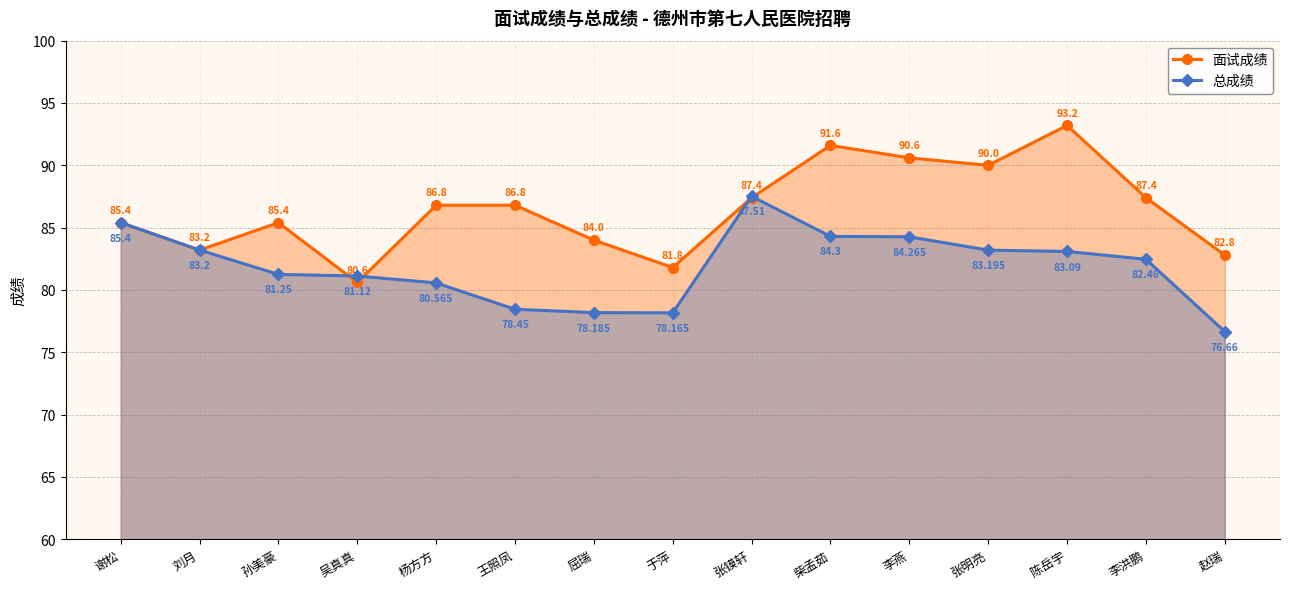

Which series ends up on top after the final intersection of 总成绩 and 面试成绩?

面试成绩